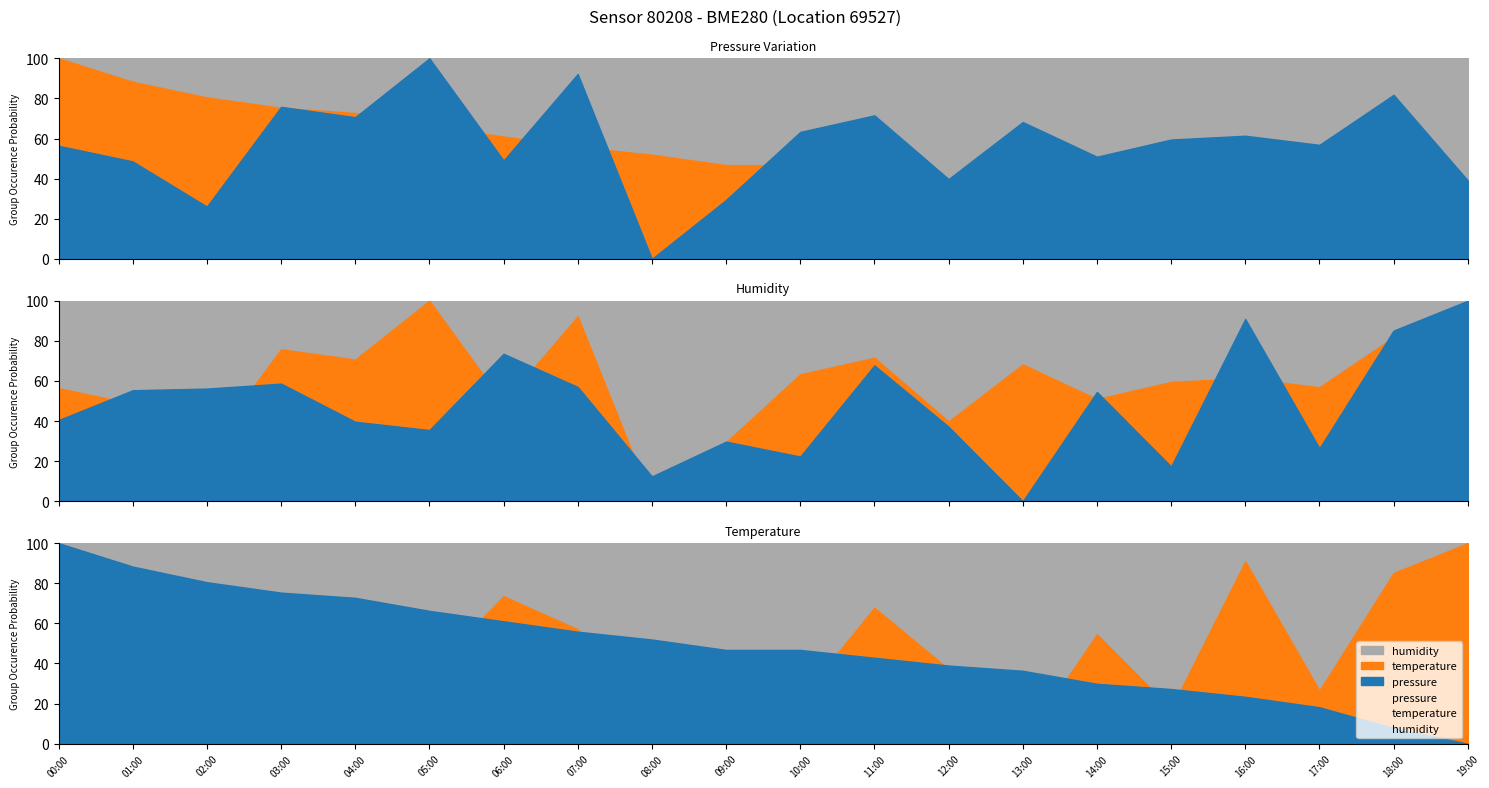

What is the difference between the humidity values at 13:00 and 16:00?

90.9